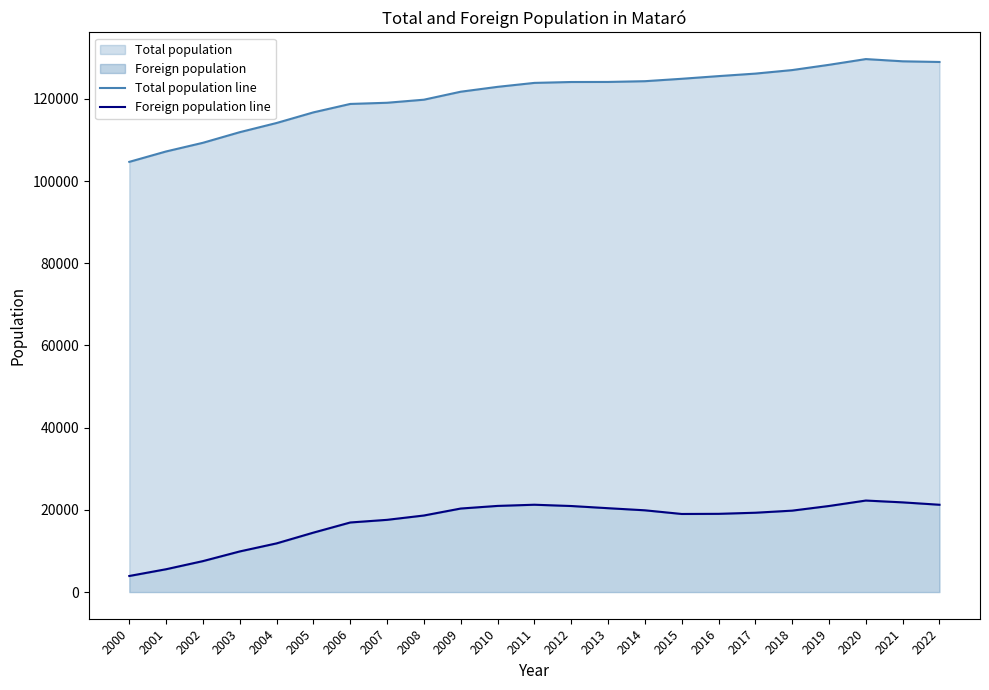

True or false: Total population line and Foreign population line cross at least once.

False